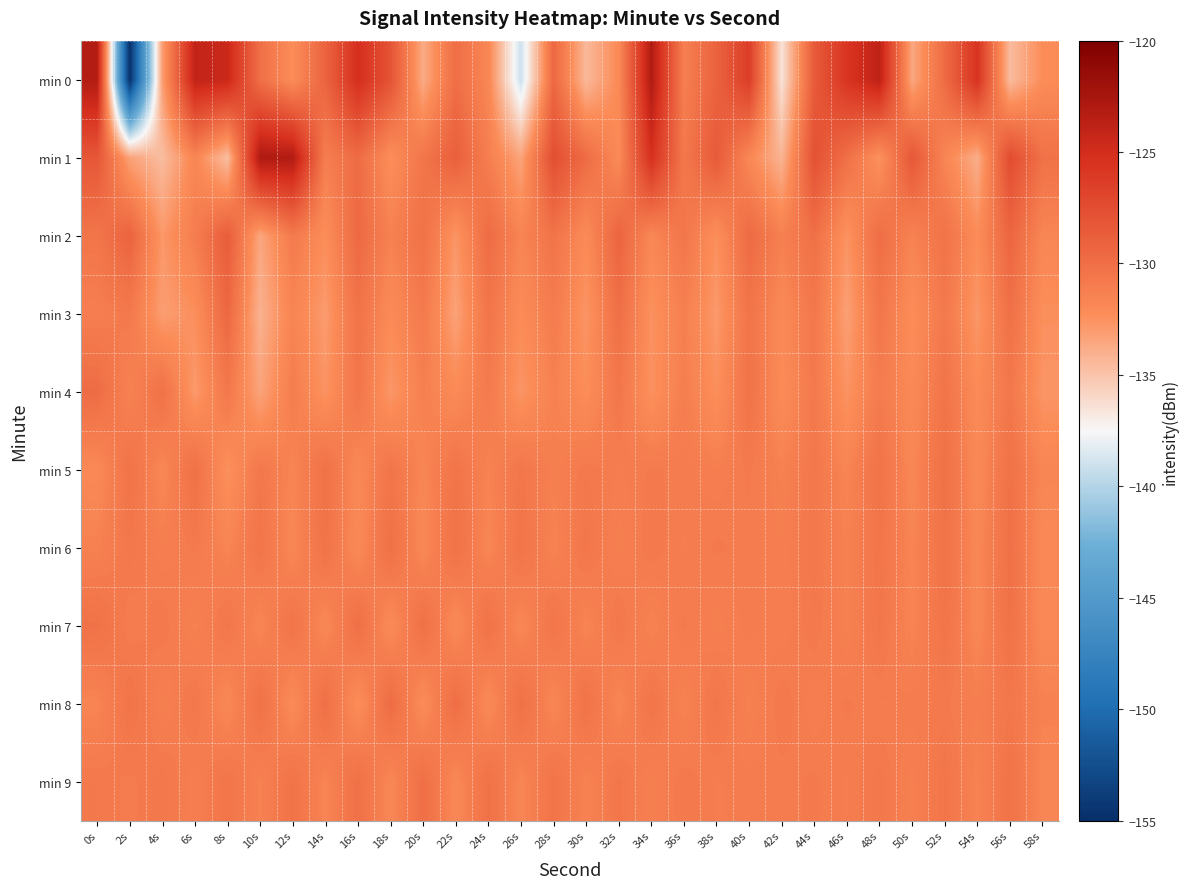

Reading left to right, what are all the values shown in this chart?

min 0: 0s=-123.2	2s=-154.9	4s=-133.2	6s=-124.0	8s=-124.6	10s=-130.0	12s=-132.3	14s=-129.2	16s=-125.2	18s=-128.0	20s=-133.8	22s=-130.0	24s=-131.8	26s=-139.0	28s=-129.5	30s=-134.5	32s=-132.1	34s=-123.1	36s=-131.3	38s=-129.1	40s=-126.3	42s=-136.5	44s=-128.6	46s=-125.6	48s=-123.8	50s=-133.6	52s=-129.8	54s=-125.5	56s=-134.6	58s=-132.3
min 1: 0s=-128.3	2s=-133.3	4s=-134.7	6s=-131.7	8s=-134.7	10s=-122.9	12s=-123.2	14s=-131.1	16s=-129.8	18s=-132.4	20s=-130.5	22s=-128.9	24s=-131.2	26s=-133.4	28s=-127.6	30s=-129.8	32s=-132.1	34s=-125.3	36s=-130.7	38s=-128.5	40s=-131.9	42s=-134.2	44s=-127.8	46s=-130.1	48s=-132.6	50s=-128.3	52s=-131.7	54s=-133.9	56s=-127.4	58s=-130.2
min 2: 0s=-130.5	2s=-129.2	4s=-132.8	6s=-131.1	8s=-128.7	10s=-133.5	12s=-130.9	14s=-132.3	16s=-129.6	18s=-131.4	20s=-130.2	22s=-132.7	24s=-129.8	26s=-131.6	28s=-130.4	30s=-132.1	32s=-129.3	34s=-131.8	36s=-130.6	38s=-132.4	40s=-129.7	42s=-131.3	44s=-130.1	46s=-132.6	48s=-129.9	50s=-131.5	52s=-130.3	54s=-132.2	56s=-129.4	58s=-131.7
min 3: 0s=-131.2	2s=-130.8	4s=-133.1	6s=-132.4	8s=-129.5	10s=-134.1	12s=-131.6	14s=-133.0	16s=-130.3	18s=-132.1	20s=-130.9	22s=-133.3	24s=-130.5	26s=-132.2	28s=-131.0	30s=-132.7	32s=-130.0	34s=-132.5	36s=-131.3	38s=-132.9	40s=-130.4	42s=-132.0	44s=-130.7	46s=-133.2	48s=-130.6	50s=-132.3	52s=-130.8	54s=-132.8	56s=-130.1	58s=-132.4
min 4: 0s=-129.8	2s=-131.5	4s=-130.2	6s=-132.9	8s=-130.7	10s=-133.4	12s=-131.1	14s=-132.6	16s=-130.5	18s=-132.8	20s=-131.3	22s=-132.1	24s=-130.9	26s=-132.7	28s=-131.4	30s=-132.3	32s=-130.6	34s=-132.5	36s=-131.2	38s=-132.4	40s=-130.3	42s=-132.2	44s=-130.8	46s=-132.6	48s=-131.0	50s=-132.0	52s=-130.4	54s=-132.1	56s=-130.7	58s=-132.7
min 5: 0s=-132.0	2s=-130.3	4s=-131.8	6s=-130.1	8s=-132.5	10s=-130.7	12s=-131.6	14s=-130.2	16s=-131.9	18s=-130.5	20s=-131.7	22s=-130.4	24s=-131.5	26s=-130.6	28s=-131.3	30s=-130.8	32s=-131.1	34s=-130.9	36s=-131.0	38s=-131.2	40s=-130.9	42s=-131.4	44s=-130.7	46s=-131.6	48s=-130.3	50s=-131.8	52s=-130.1	54s=-132.0	56s=-130.2	58s=-131.7
min 6: 0s=-131.4	2s=-130.7	4s=-131.2	6s=-130.9	8s=-131.6	10s=-130.5	12s=-131.8	14s=-130.3	16s=-132.0	18s=-130.1	20s=-131.9	22s=-130.2	24s=-131.7	26s=-130.4	28s=-131.5	30s=-130.6	32s=-131.3	34s=-130.8	36s=-131.1	38s=-130.9	40s=-131.0	42s=-131.2	44s=-130.7	46s=-131.4	48s=-130.5	50s=-131.6	52s=-130.3	54s=-131.8	56s=-130.1	58s=-132.0
min 7: 0s=-130.2	2s=-131.1	4s=-130.8	6s=-131.4	8s=-130.6	10s=-131.7	12s=-130.4	14s=-131.9	16s=-130.0	18s=-132.1	20s=-130.1	22s=-132.0	24s=-130.3	26s=-131.8	28s=-130.5	30s=-131.6	32s=-130.7	34s=-131.5	36s=-130.9	38s=-131.3	40s=-131.0	42s=-131.2	44s=-130.8	46s=-131.4	48s=-130.6	50s=-131.6	52s=-130.4	54s=-131.8	56s=-130.2	58s=-132.0
min 8: 0s=-131.6	2s=-130.4	4s=-131.3	6s=-130.7	8s=-131.9	10s=-130.2	12s=-132.1	14s=-130.0	16s=-132.3	18s=-129.8	20s=-132.2	22s=-129.9	24s=-132.0	26s=-130.1	28s=-131.8	30s=-130.3	32s=-131.7	34s=-130.5	36s=-131.5	38s=-130.6	40s=-131.4	42s=-130.8	44s=-131.2	46s=-130.9	48s=-131.1	50s=-131.0	52s=-130.9	54s=-131.2	56s=-130.7	58s=-131.4
min 9: 0s=-130.8	2s=-131.0	4s=-130.7	6s=-131.2	8s=-130.5	10s=-131.4	12s=-130.3	14s=-131.6	16s=-130.1	18s=-131.8	20s=-130.0	22s=-131.9	24s=-130.2	26s=-131.7	28s=-130.4	30s=-131.5	32s=-130.6	34s=-131.3	36s=-130.8	38s=-131.1	40s=-131.0	42s=-131.0	44s=-130.9	46s=-131.1	48s=-130.7	50s=-131.3	52s=-130.5	54s=-131.5	56s=-130.3	58s=-131.7